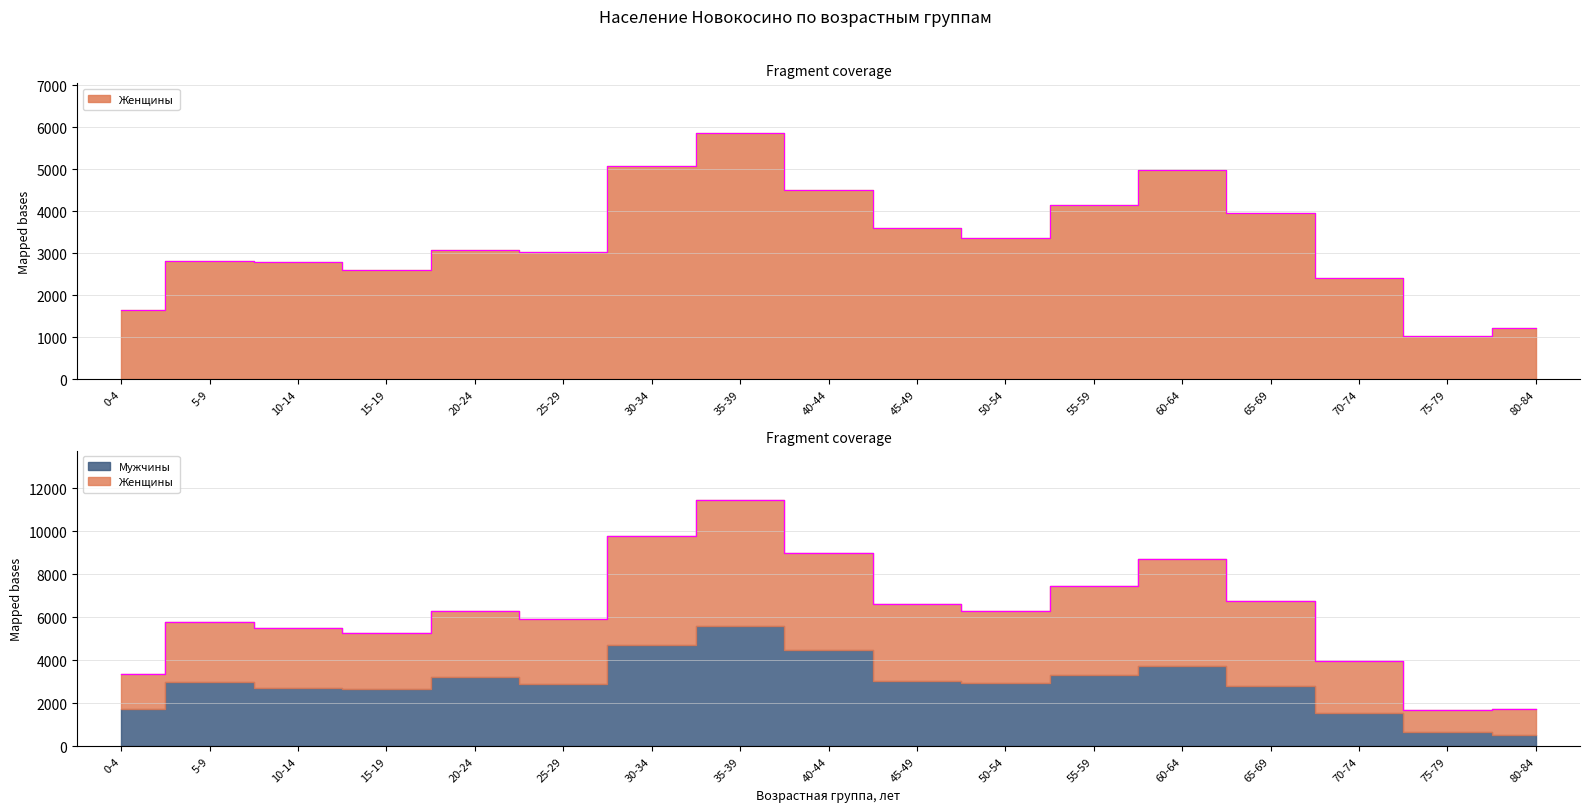

Does the chart display data point markers on the line(s)?

No